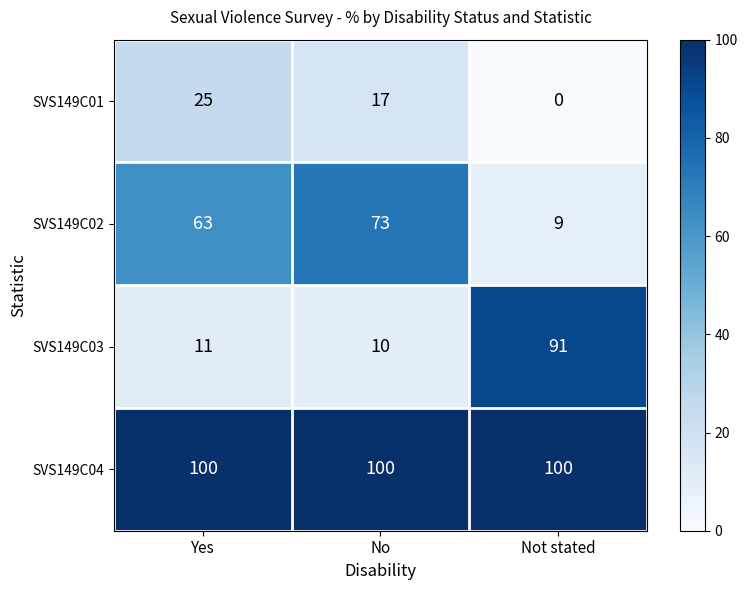

How many distinct data groups are displayed?

4